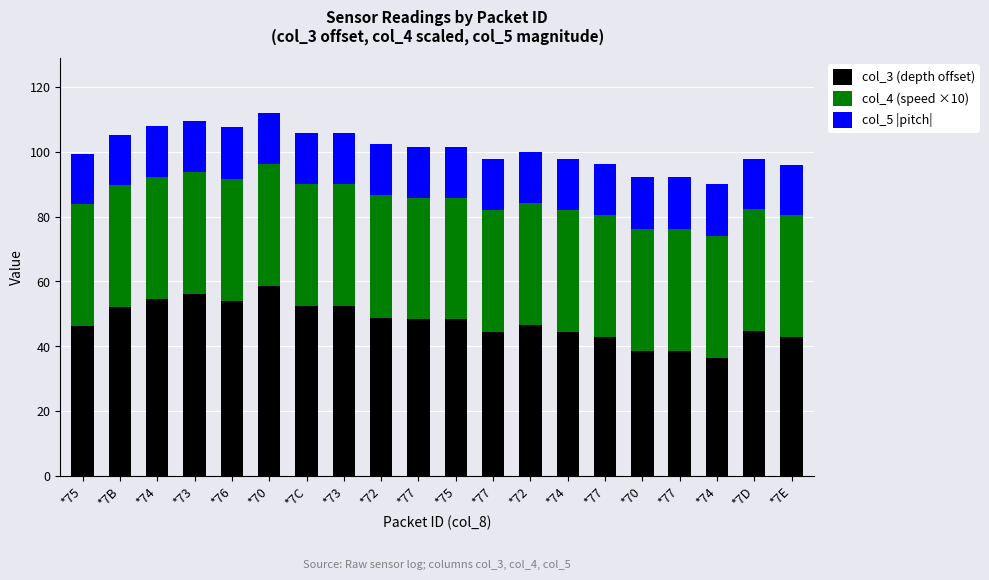

At *75, list the series in order from smallest to largest.

col_5 |pitch|, col_4 (speed ×10), col_3 (depth offset)